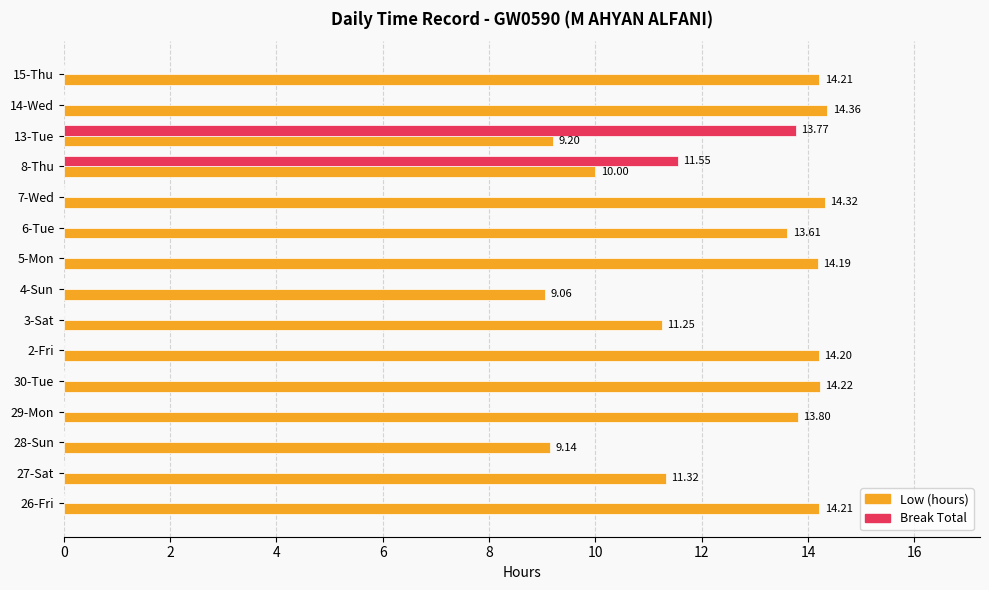

Which series has the largest total across all categories?

Low (hours)